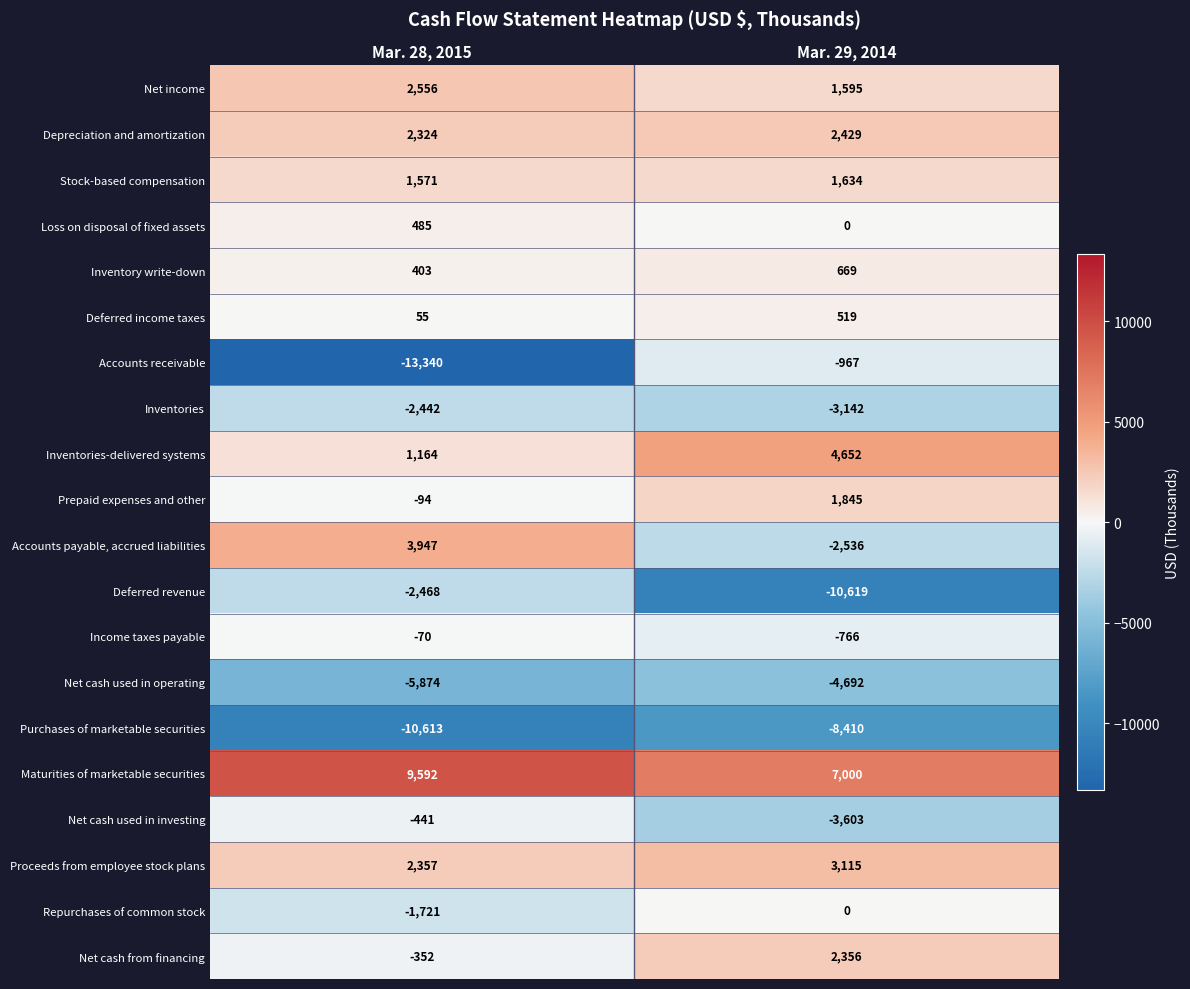

The Repurchases of common stock series shows -561 at Mar. 28, 2015. True or false?

False